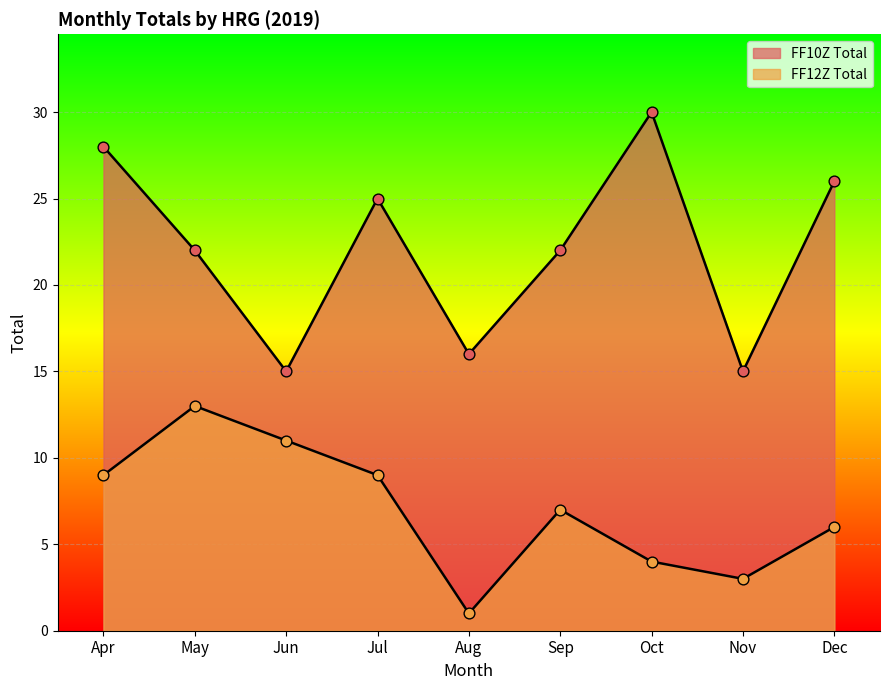

Which series has the largest total across all categories?

FF10Z Total